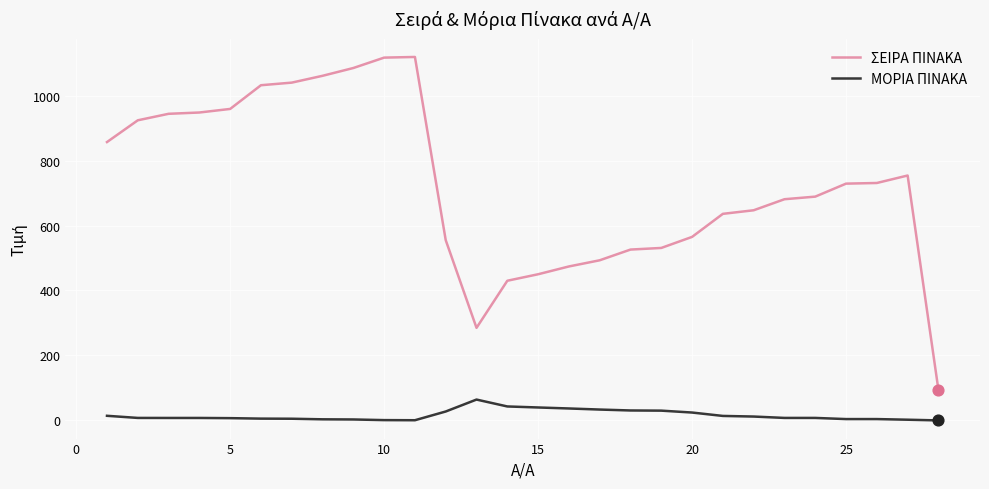

Which series has the largest total across all categories?

ΣΕΙΡΑ ΠΙΝΑΚΑ